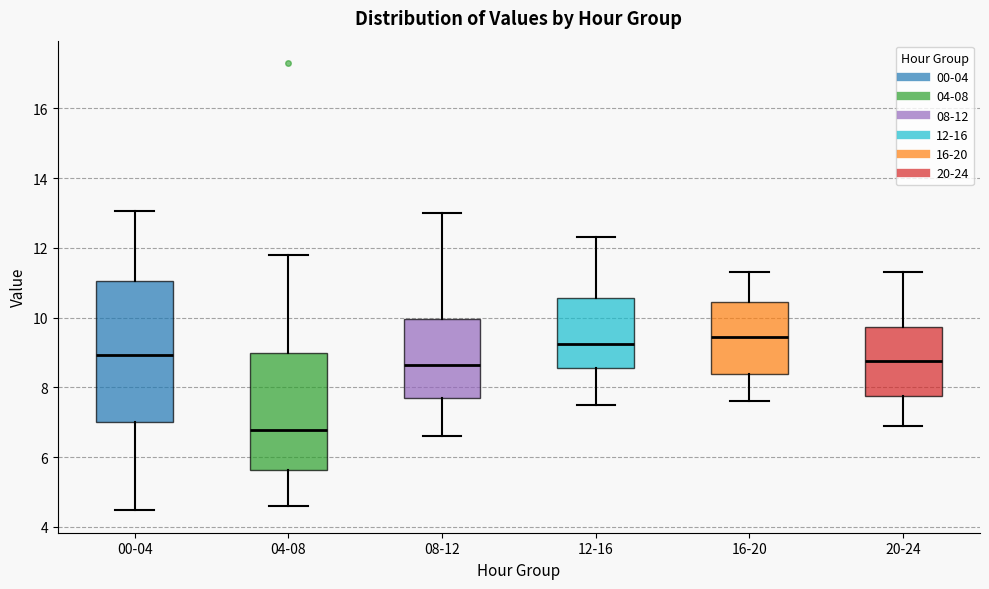

Reading left to right, transcribe this box plot: for each box, give where its median line is, the range the box spans, and where its two whiskers end, as read against the y-axis. The values are not printed on the chart, so give them approximately, as read against the axis.

00-04: median 9.0, box 7.0 to 11.0, whiskers 4.4 to 13.0
04-08: median 6.8, box 5.6 to 9.0, whiskers 4.6 to 11.8
08-12: median 8.6, box 7.8 to 10.0, whiskers 6.6 to 13.0
12-16: median 9.2, box 8.6 to 10.6, whiskers 7.6 to 12.4
16-20: median 9.4, box 8.4 to 10.4, whiskers 7.6 to 11.4
20-24: median 8.8, box 7.8 to 9.8, whiskers 7.0 to 11.4